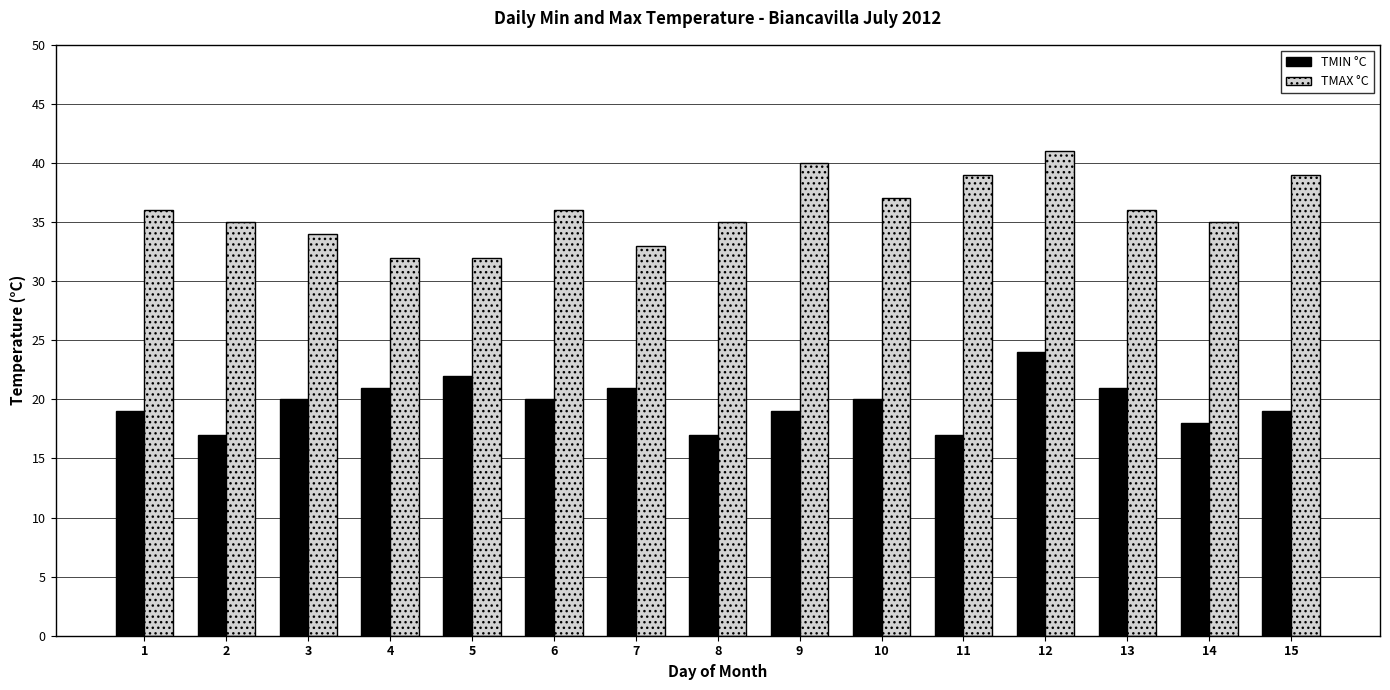

At how many categories does at least one series exceed 27?

15